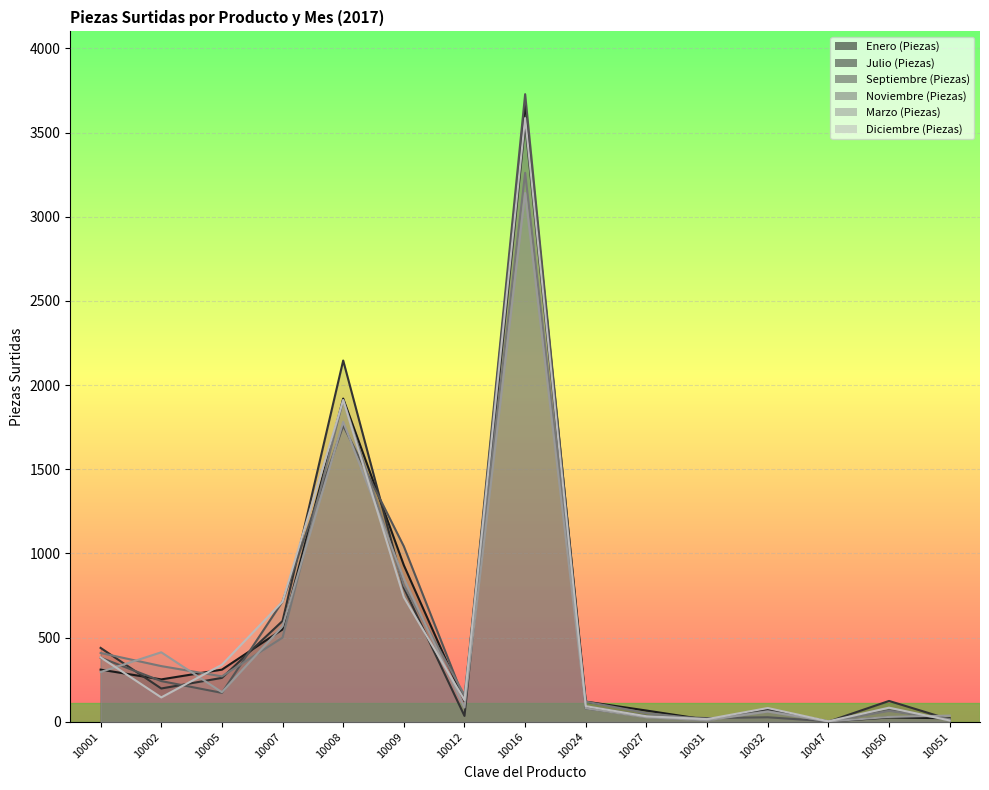

How many lines are shown in the chart?

6